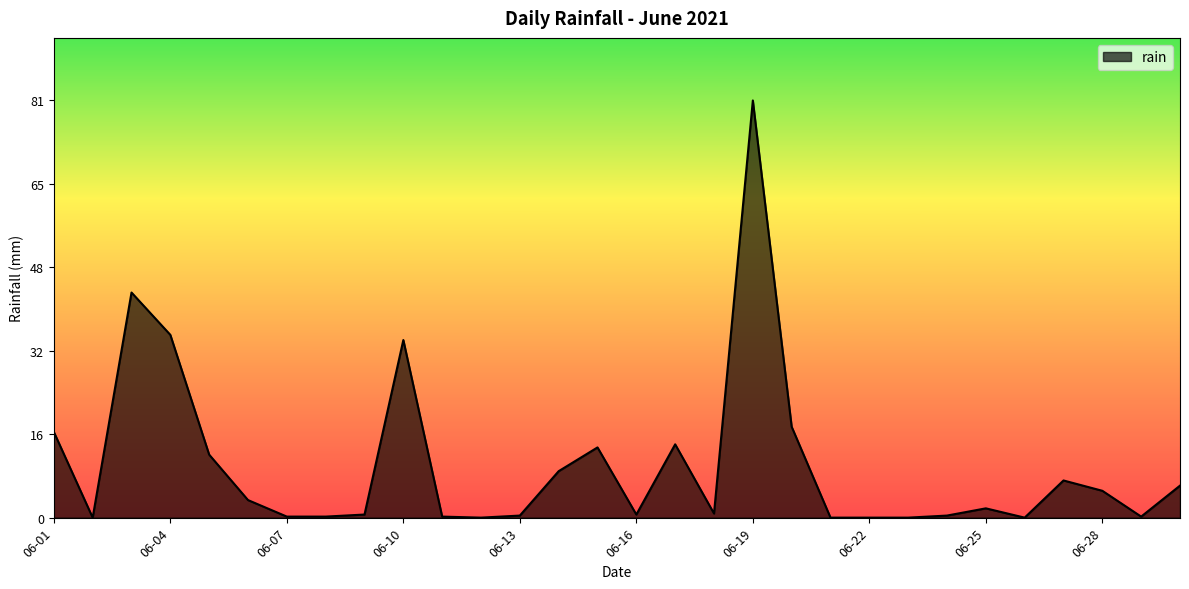

What is the difference between the maximum and minimum values?

80.8